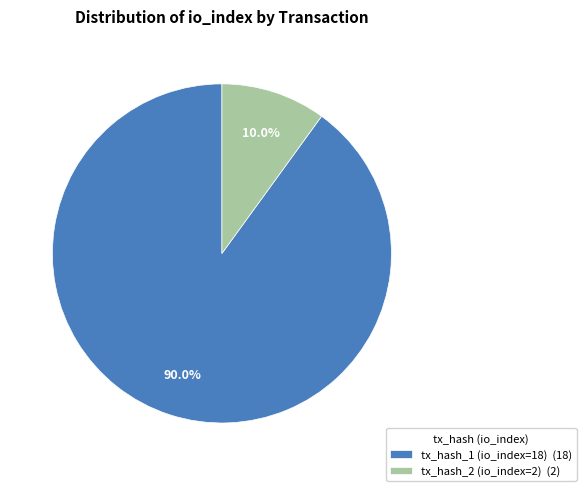

Between tx_hash_1 (io_index=18) and tx_hash_2 (io_index=2), which is larger?

tx_hash_1 (io_index=18)